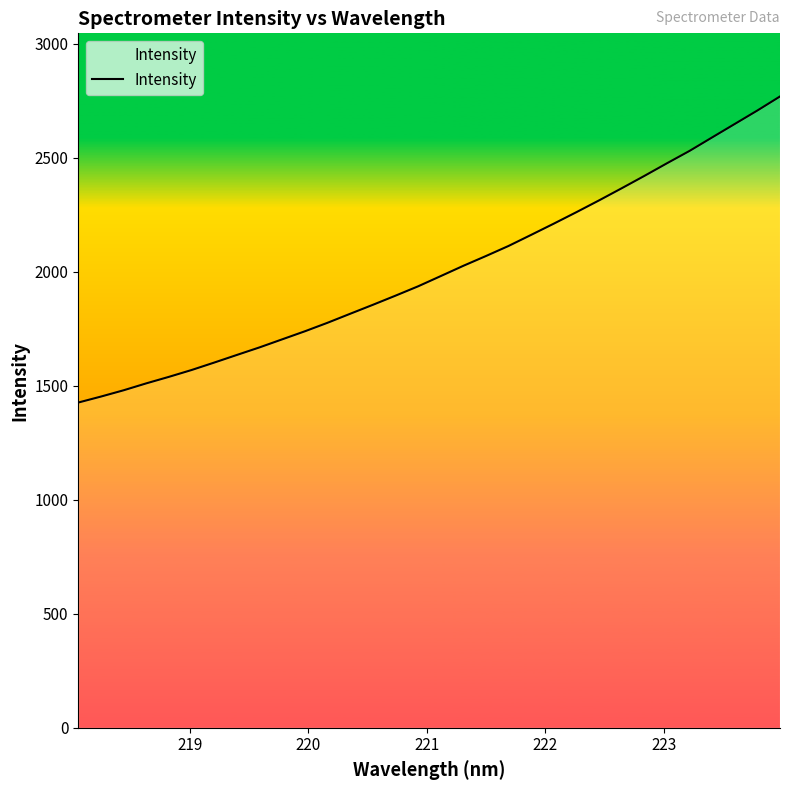

What is the smallest value displayed?

1426.9